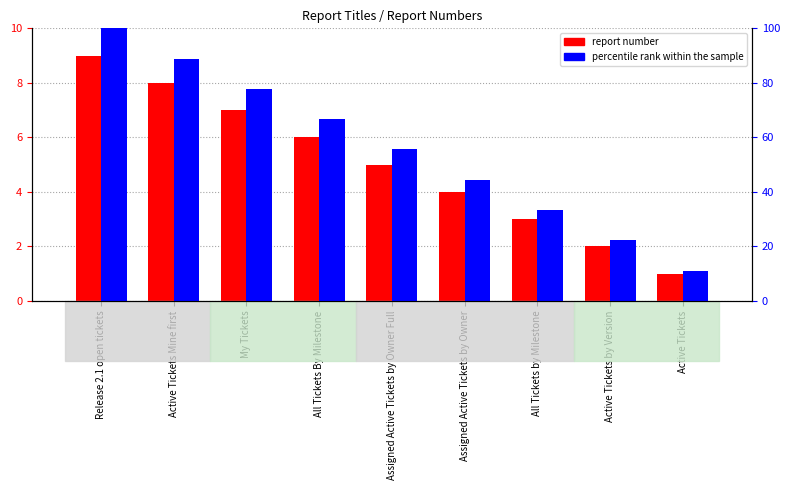

Which series changed the most between All Tickets By Milestone and Active Tickets by Version?

percentile rank within the sample